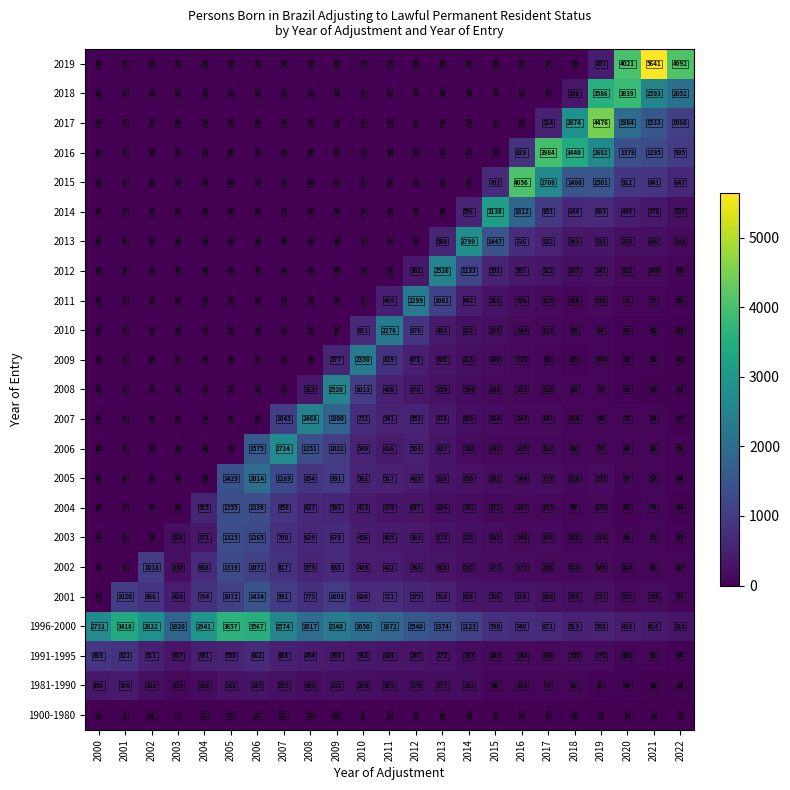

What is the difference between the second highest and minimum values in the 2009 series?

829